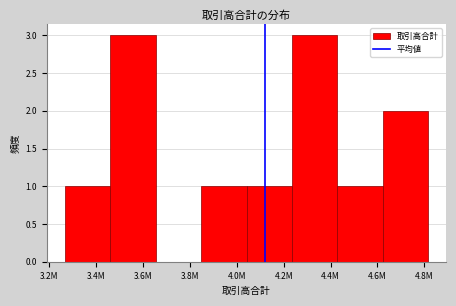

Reading right to left, transcribe all the data shown in this chart.

4.8M=2	4.6M=1	4.4M=3	4.2M=1	4.0M=1	3.8M=0	3.6M=3	3.4M=1